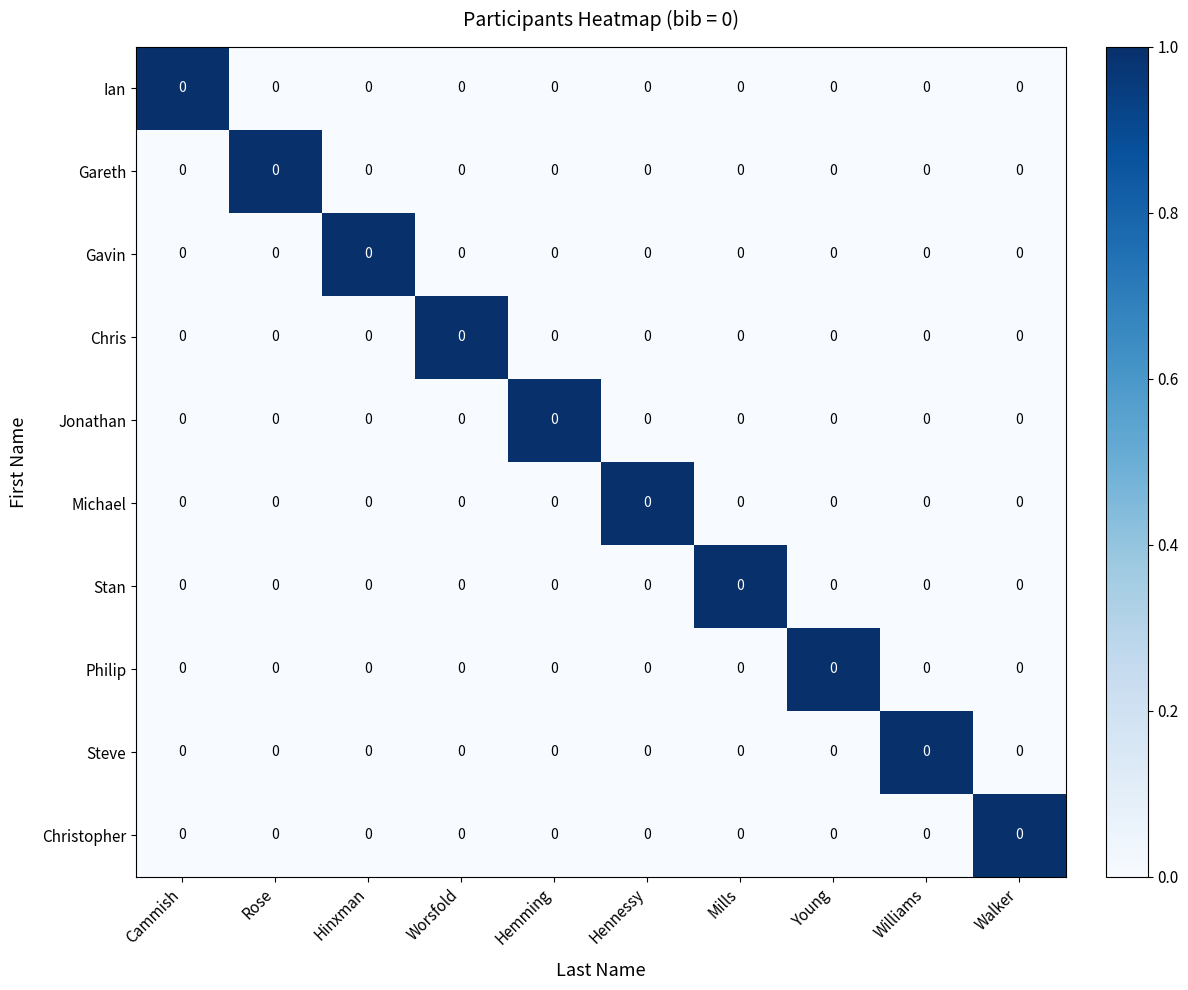

What is the total value across all series at Hemming?

1